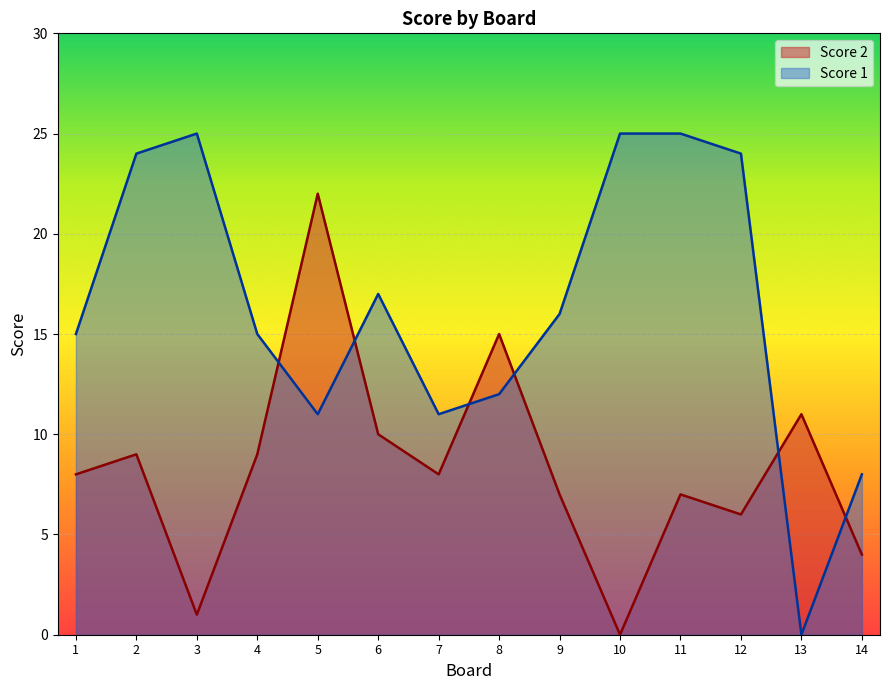

What is the maximum value shown in the chart?

25